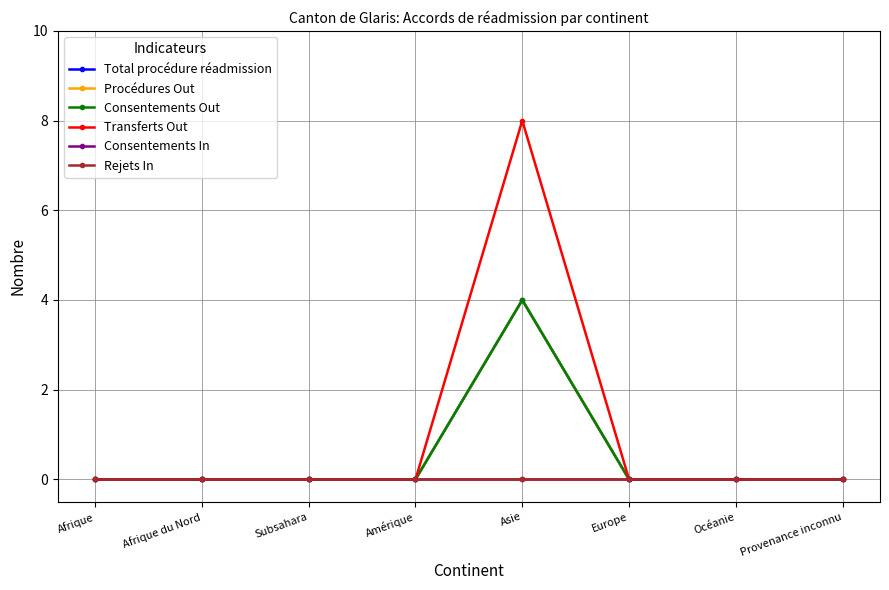

Does the chart display data point markers on the line(s)?

Yes